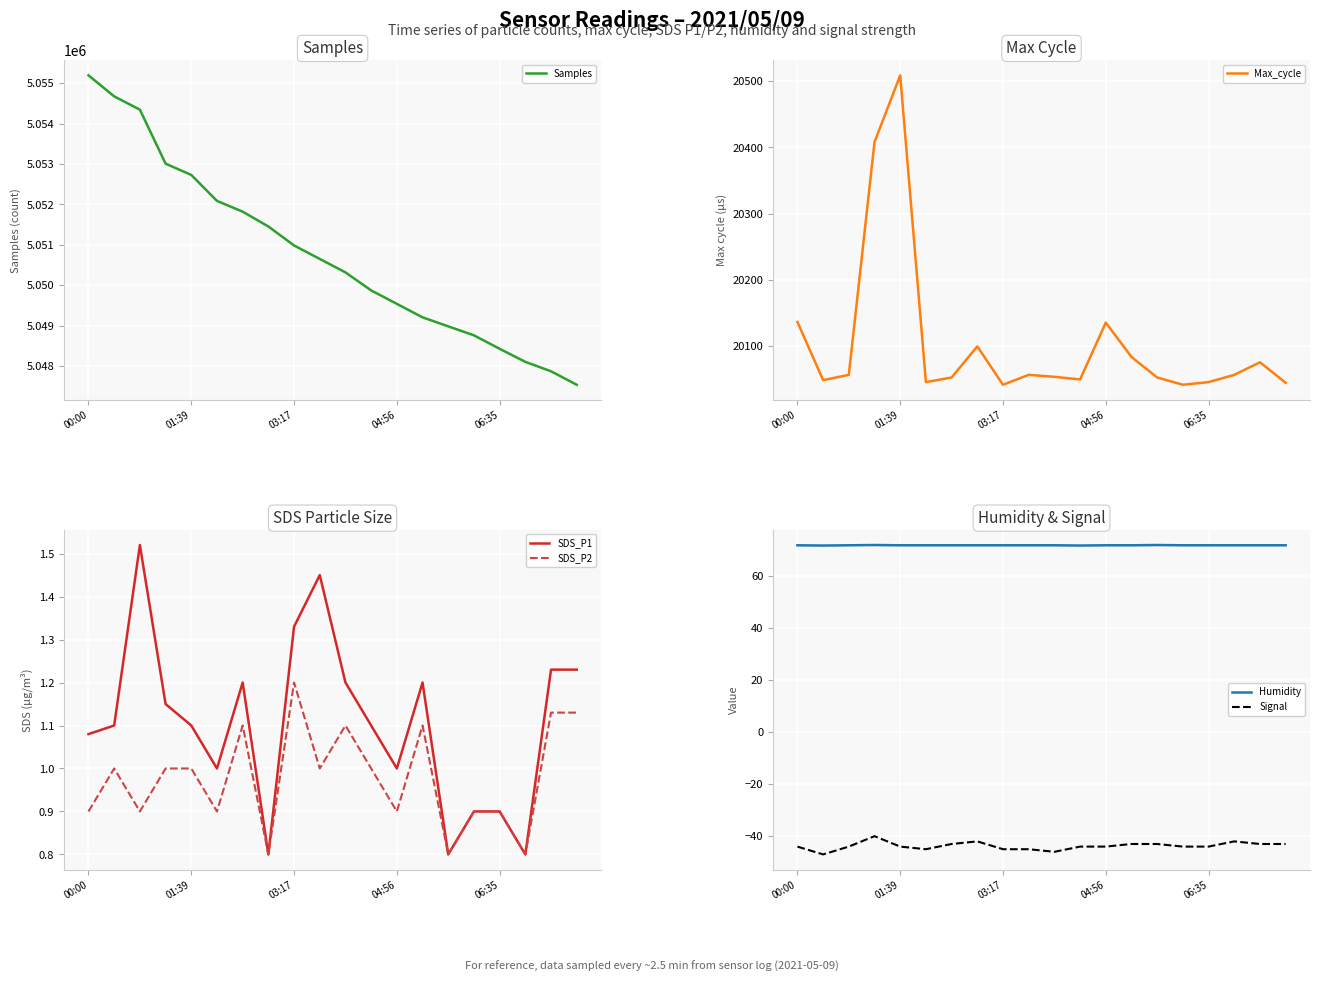

True or false: Humidity and Max_cycle intersect in this chart.

False